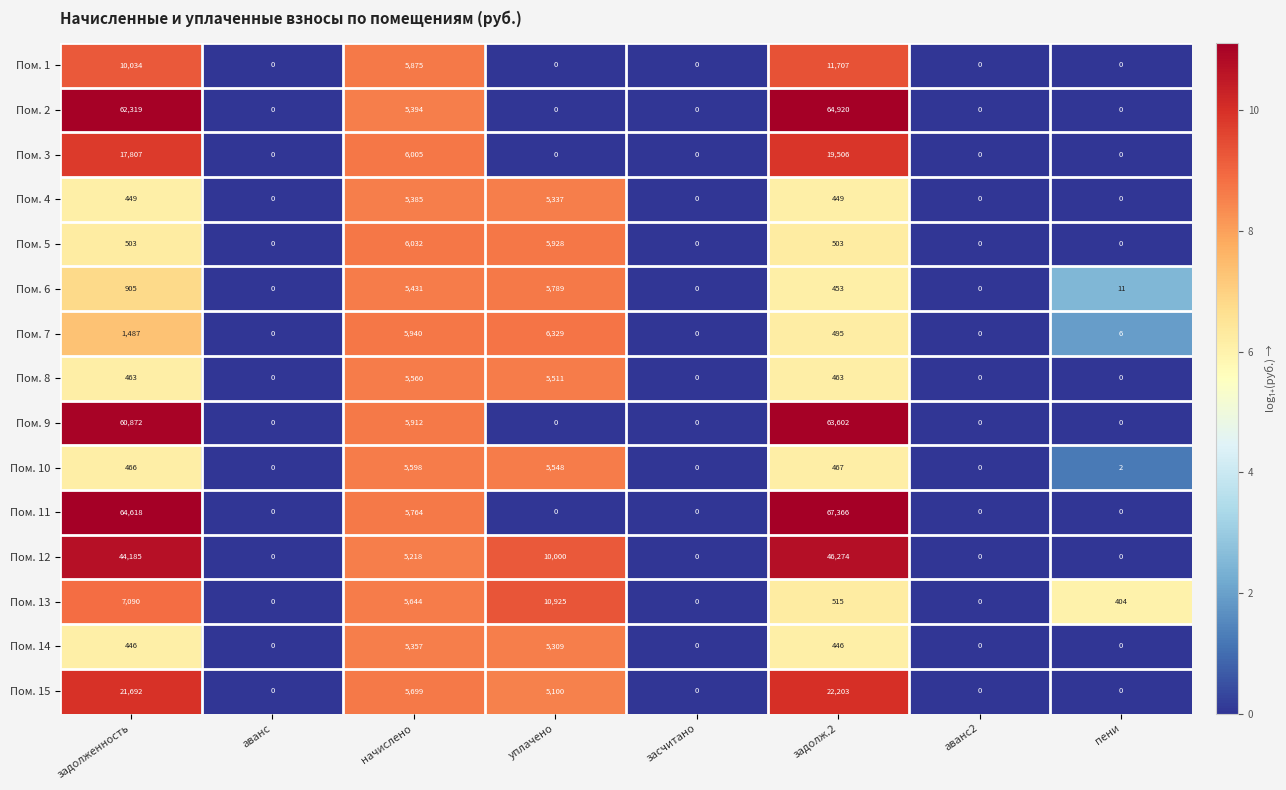

Which series has the largest total across all categories?

Пом. 11